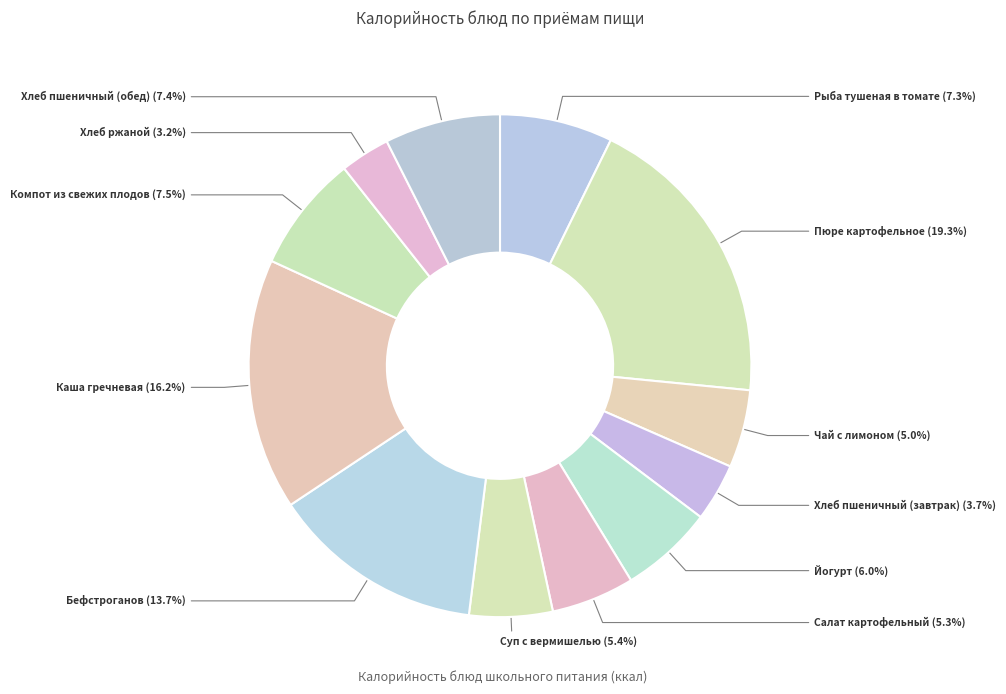

Count the number of slices in the pie.

12